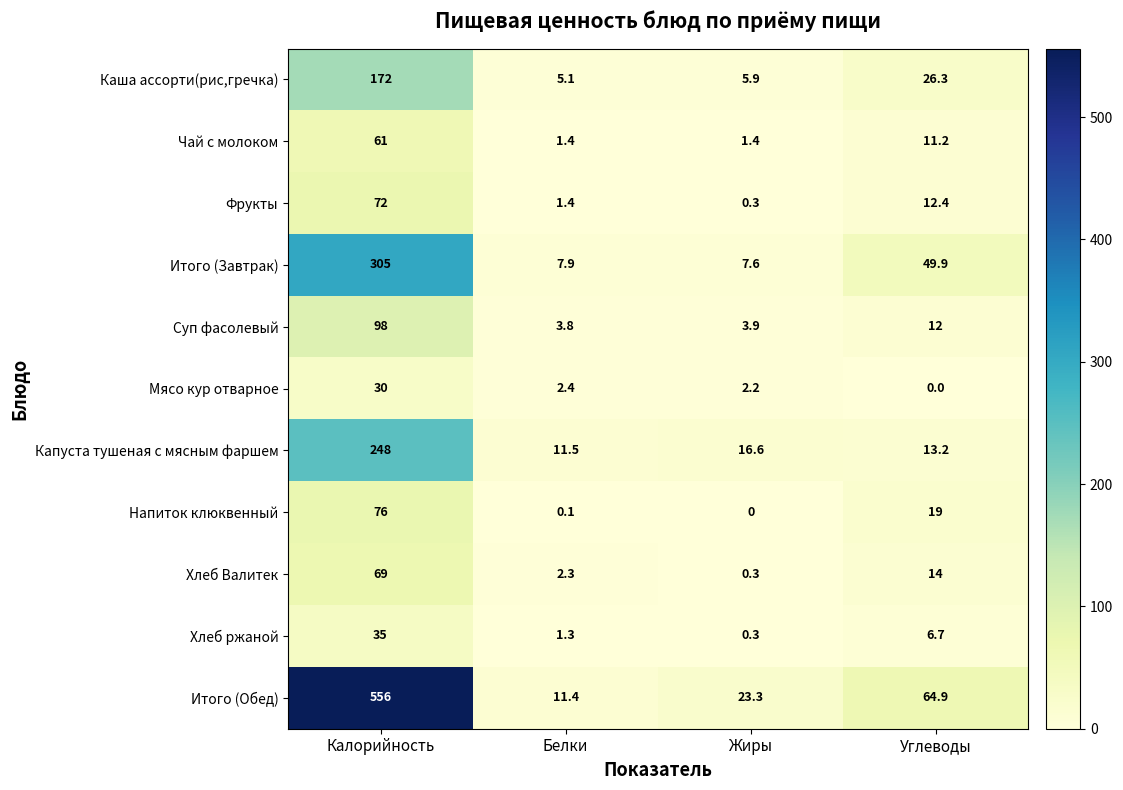

At which label does Итого (Обед) first exceed 64?

Калорийность